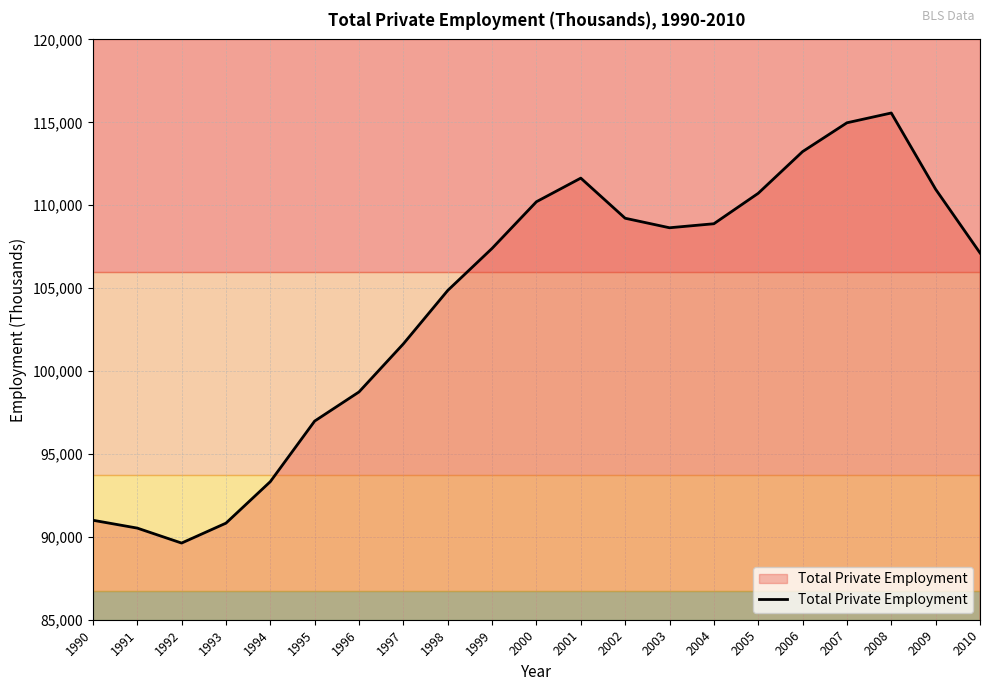

What is the difference between the values at 2002 and 2009?

1747